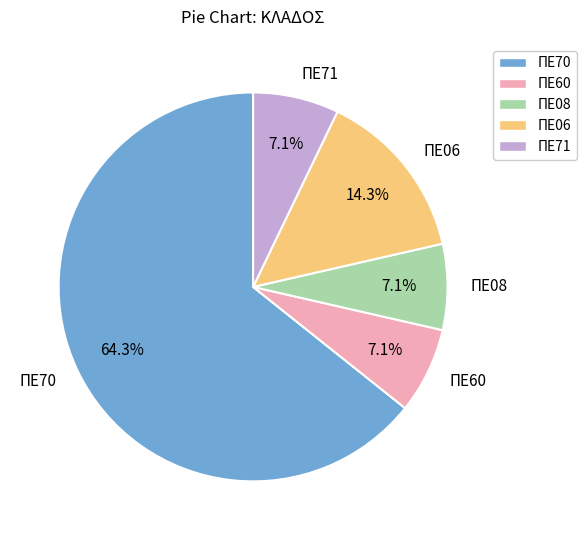

To the nearest percent, what is the difference between the ΠΕ71 and ΠΕ06 slice percentages?

7%